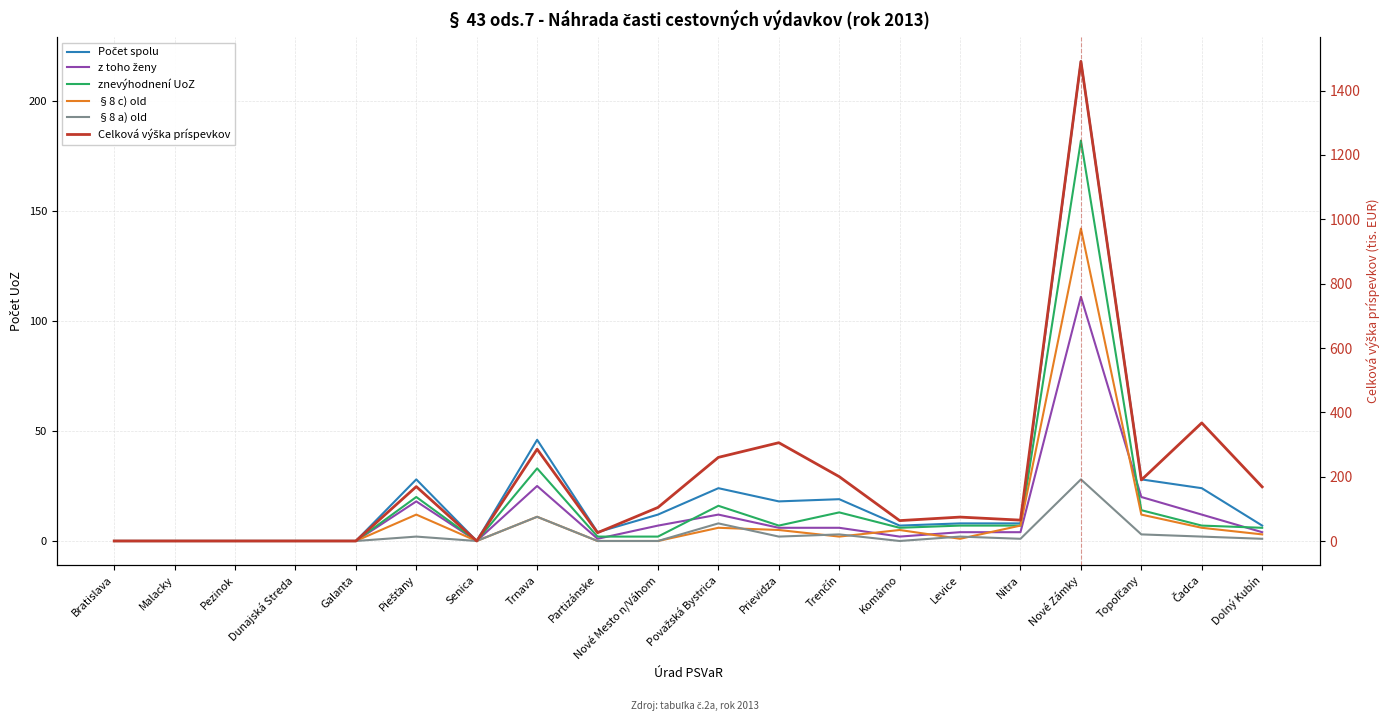

At how many categories does at least one series exceed 1069?

1